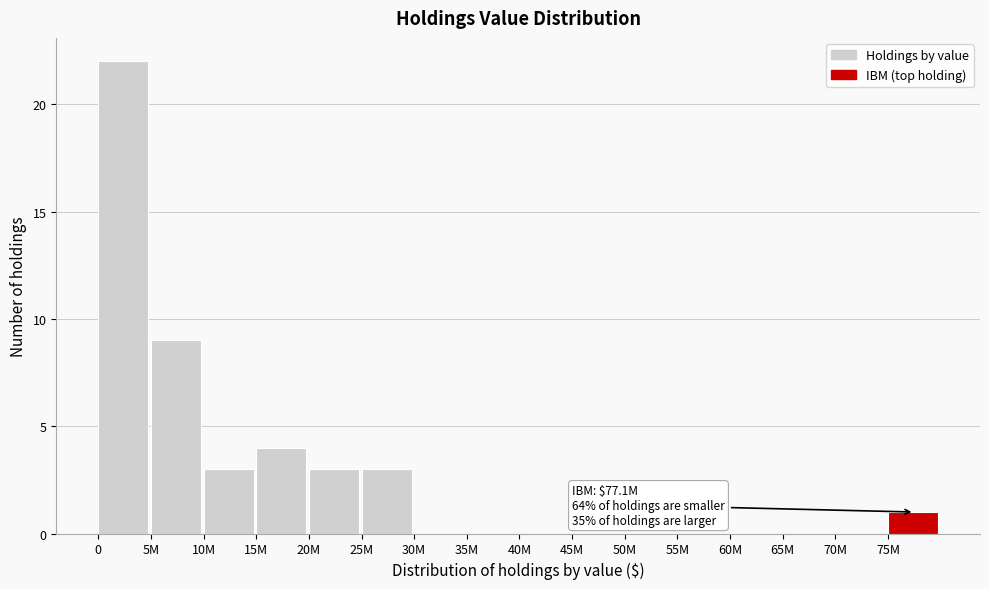

Reading left to right, list all the values displayed in this chart.

0=22	5M=9	10M=3	15M=4	20M=3	25M=3	30M=0	35M=0	40M=0	45M=0	50M=0	55M=0	60M=0	65M=0	70M=0	75M=1